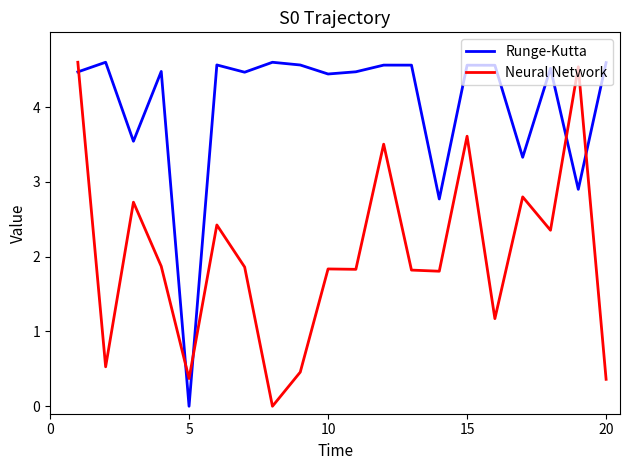

What is the greatest value displayed?

4.6